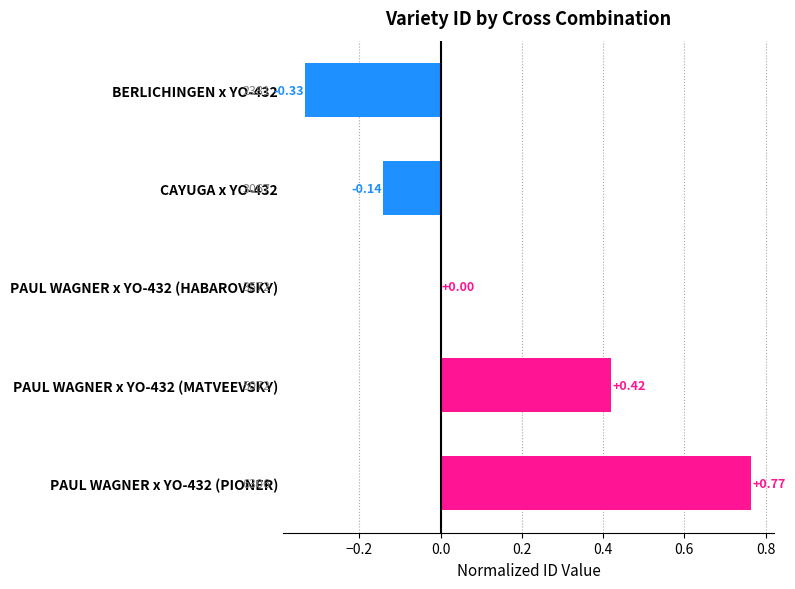

Which has a higher value, CAYUGA x YO-432 or BERLICHINGEN x YO-432?

CAYUGA x YO-432